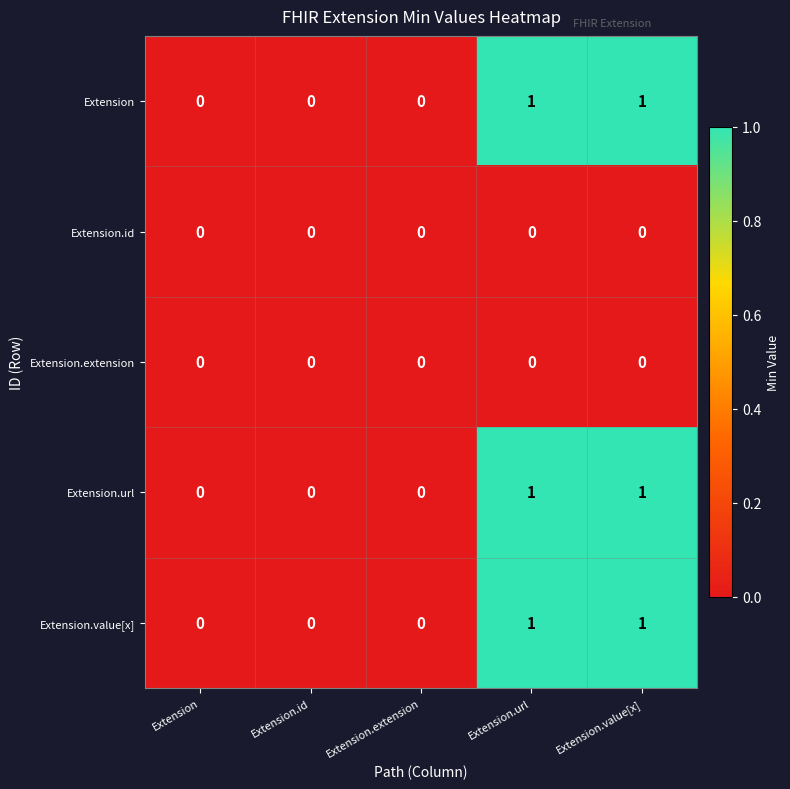

Is the value of Extension.value[x] at Extension.url greater than the value of Extension.extension at Extension.extension?

Yes